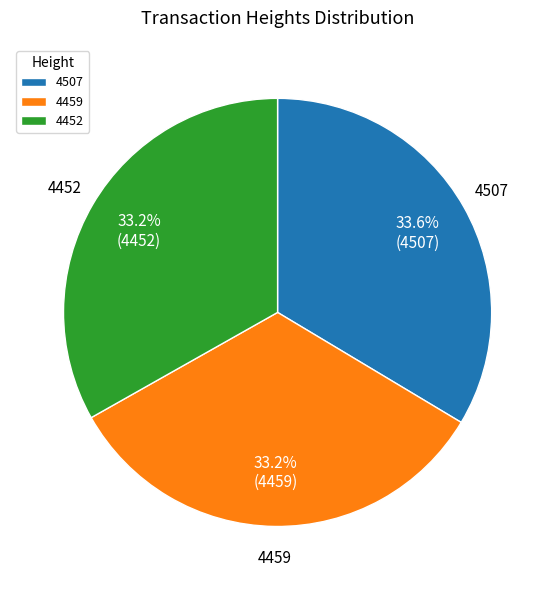

Is it true that 4452 is 24% of the pie?

False